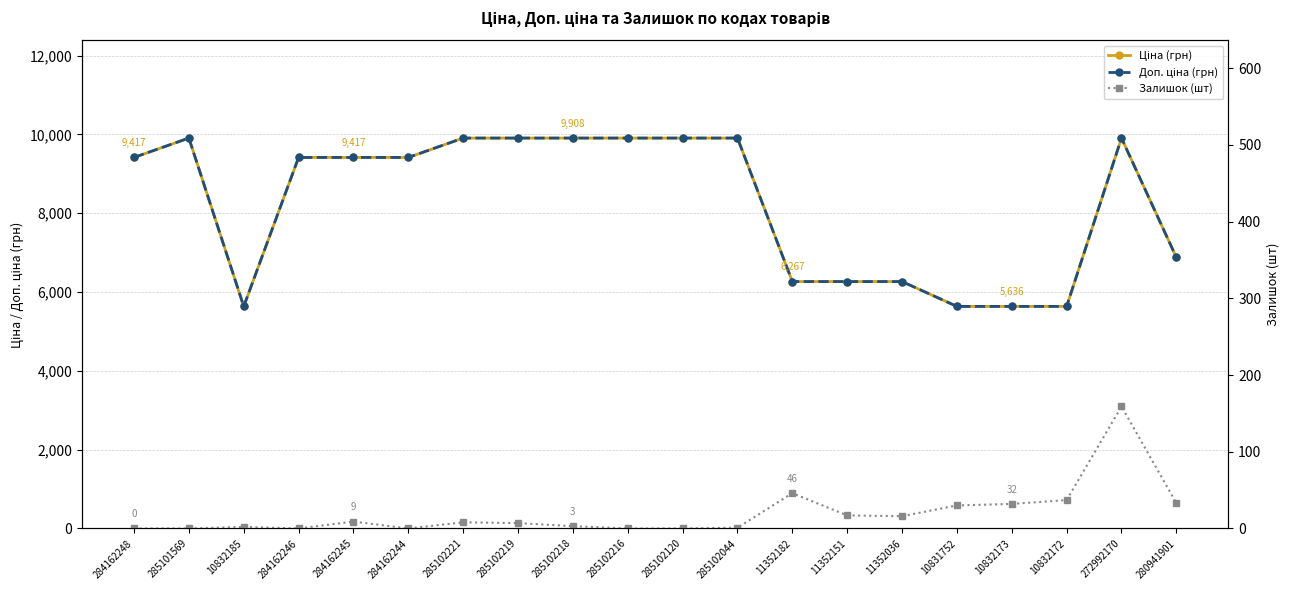

What is the difference between the maximum and minimum values in the Залишок (шт) series?

159.0